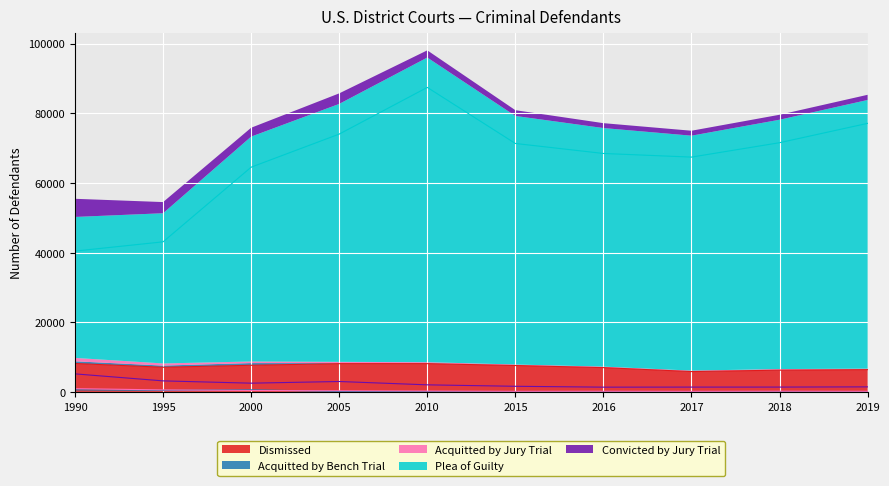

At 2015, list the series in order from smallest to largest.

Acquitted by Bench Trial, Acquitted by Jury Trial, Convicted by Jury Trial, Dismissed, Plea of Guilty